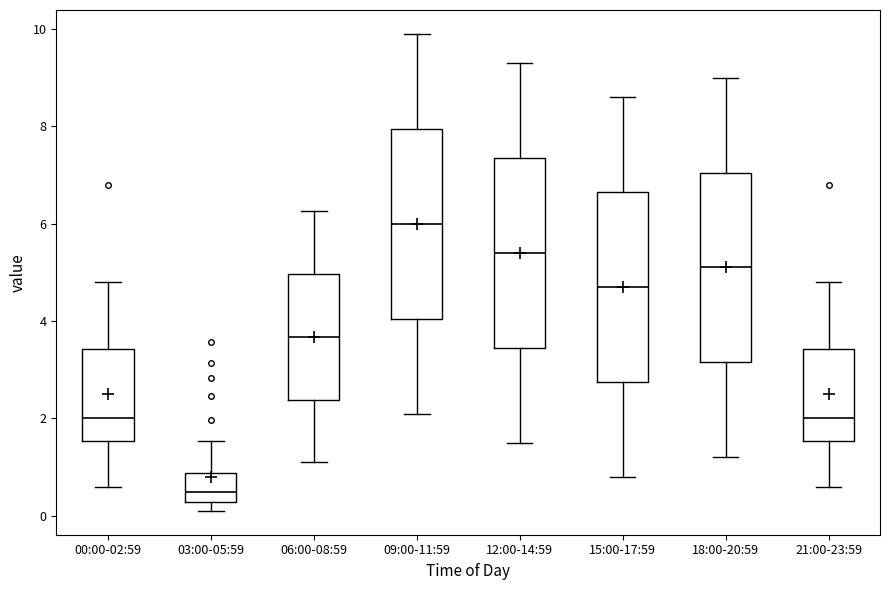

Which box has the highest median line?

09:00-11:59